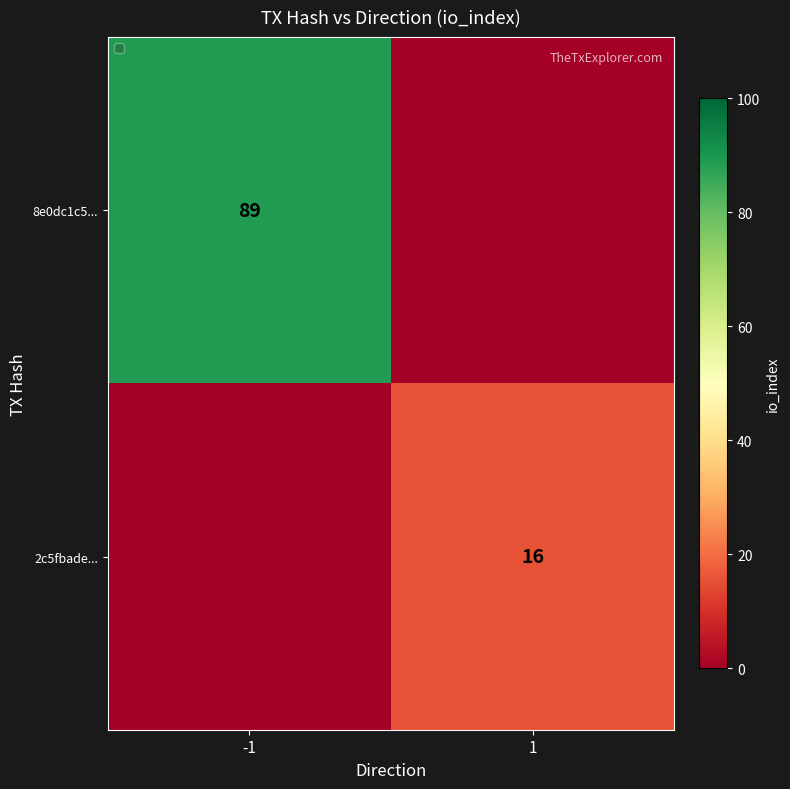

True or false: 8e0dc1c5... has a value of 119 at -1.

False